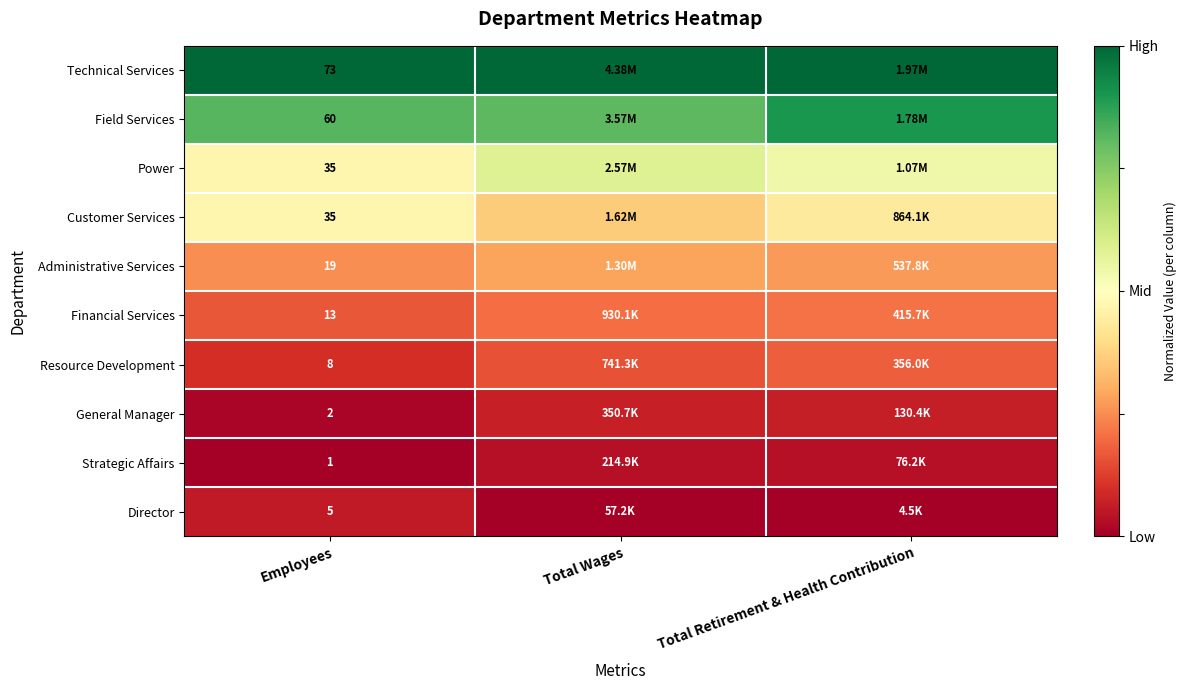

What is the total value across all series at Employees?

251.0